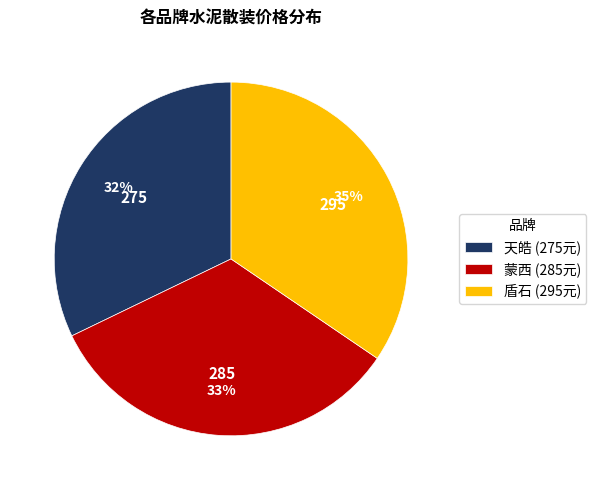

Is 蒙西 the majority of the pie?

No